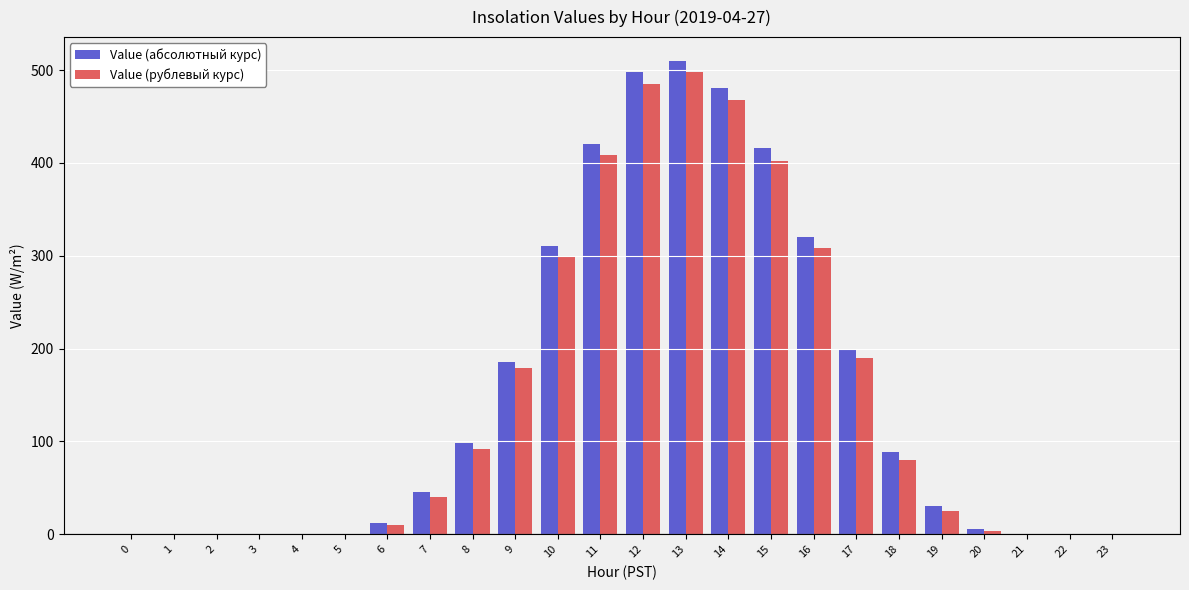

Read the Value (рублевый курс) value at 11.

408.9